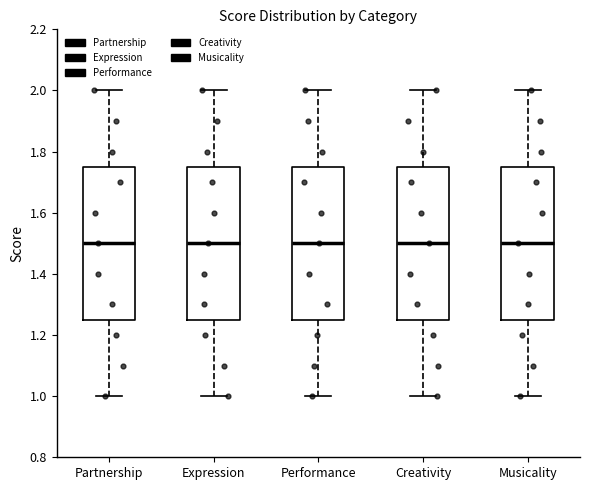

Reading left to right, transcribe this box plot: for each box, give where its median line is, the range the box spans, and where its two whiskers end, as read against the y-axis. The values are not printed on the chart, so give them approximately, as read against the axis.

Partnership: median 1.50, box 1.26 to 1.76, whiskers 1.00 to 2.00
Expression: median 1.50, box 1.26 to 1.76, whiskers 1.00 to 2.00
Performance: median 1.50, box 1.26 to 1.76, whiskers 1.00 to 2.00
Creativity: median 1.50, box 1.26 to 1.76, whiskers 1.00 to 2.00
Musicality: median 1.50, box 1.26 to 1.76, whiskers 1.00 to 2.00